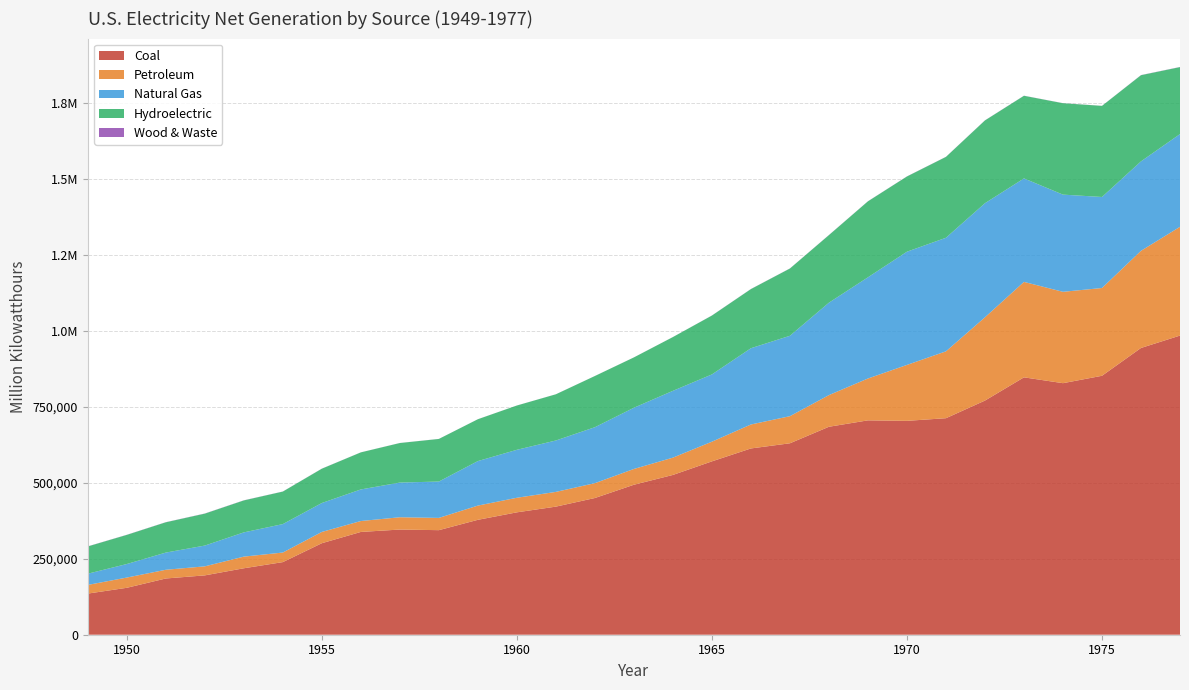

Reading left to right, transcribe all the data shown in this chart.

Coal: 1949=135451.3	1950=154520.0	1951=185203.7	1952=195436.7	1953=218846.3	1954=239146.0	1955=301362.7	1956=338503.5	1957=346386.2	1958=344365.8	1959=378424.2	1960=403067.4	1961=421870.7	1962=450249.2	1963=493926.7	1964=526230.0	1965=570926.0	1966=613474.8	1967=630483.4	1968=684904.6	1969=706001.2	1970=704394.5	1971=713102.5	1972=771131.3	1973=847651.5	1974=828432.9	1975=852786.2	1976=944391.0	1977=985218.6
Petroleum: 1949=28547.2	1950=33734.3	1951=28712.1	1952=29749.8	1953=38404.4	1954=31520.2	1955=37138.3	1956=35946.8	1957=40499.4	1958=40371.5	1959=46839.7	1960=47986.9	1961=48519.4	1962=48879.5	1963=52001.6	1964=56953.7	1965=64801.2	1966=78926.2	1967=89270.7	1968=104275.8	1969=137847.2	1970=184183.4	1971=220225.4	1972=274296.0	1973=314342.9	1974=300930.5	1975=289094.9	1976=319988.1	1977=358178.8
Natural Gas: 1949=36966.7	1950=44559.2	1951=56615.7	1952=68453.1	1953=79791.0	1954=93688.3	1955=95285.4	1956=104037.2	1957=114212.5	1958=119759.3	1959=146619.4	1960=157969.8	1961=169286.0	1962=184301.3	1963=201602.1	1964=220038.5	1965=221559.4	1966=251151.6	1967=264805.8	1968=304432.7	1969=333278.9	1970=372890.1	1971=374030.8	1972=375747.8	1973=340858.2	1974=320065.1	1975=299778.4	1976=294623.9	1977=305504.9
Hydroelectric: 1949=89748.2	1950=95938.3	1951=99750.6	1952=105102.5	1953=105233.3	1954=107068.5	1955=112975.1	1956=122028.6	1957=130232.5	1958=140262.1	1959=137781.4	1960=145833.3	1961=152171.6	1962=168606.9	1963=165754.7	1964=177073.4	1965=193850.6	1966=194755.8	1967=221518.1	1968=222490.6	1969=250192.7	1970=247713.7	1971=266310.8	1972=272612.5	1973=272083.5	1974=301032.2	1975=300046.6	1976=283707.1	1977=220474.5
Wood & Waste: 1949=386.0	1950=389.6	1951=390.8	1952=481.6	1953=389.4	1954=263.4	1955=276.5	1956=151.7	1957=176.7	1958=175.0	1959=152.9	1960=140.2	1961=125.7	1962=127.8	1963=127.9	1964=148.1	1965=268.8	1966=333.9	1967=315.7	1968=375.1	1969=319.9	1970=356.4	1971=311.2	1972=330.6	1973=328.3	1974=250.7	1975=191.1	1976=466.5	1977=480.9